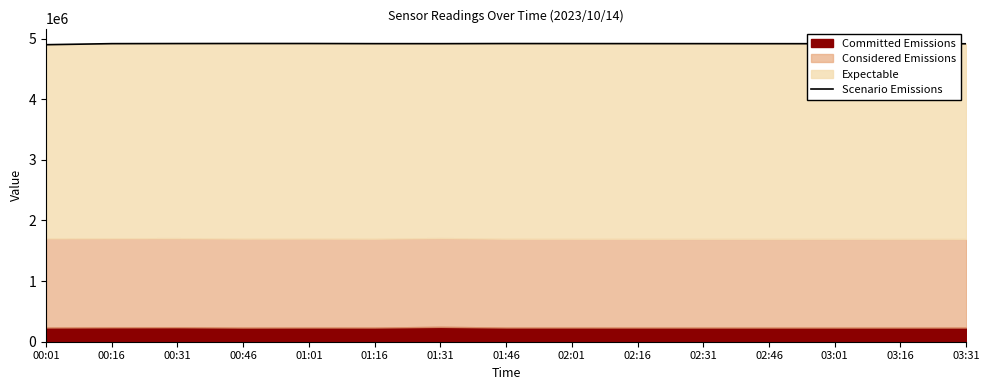

What is the label of the 14th point from the left?

03:16